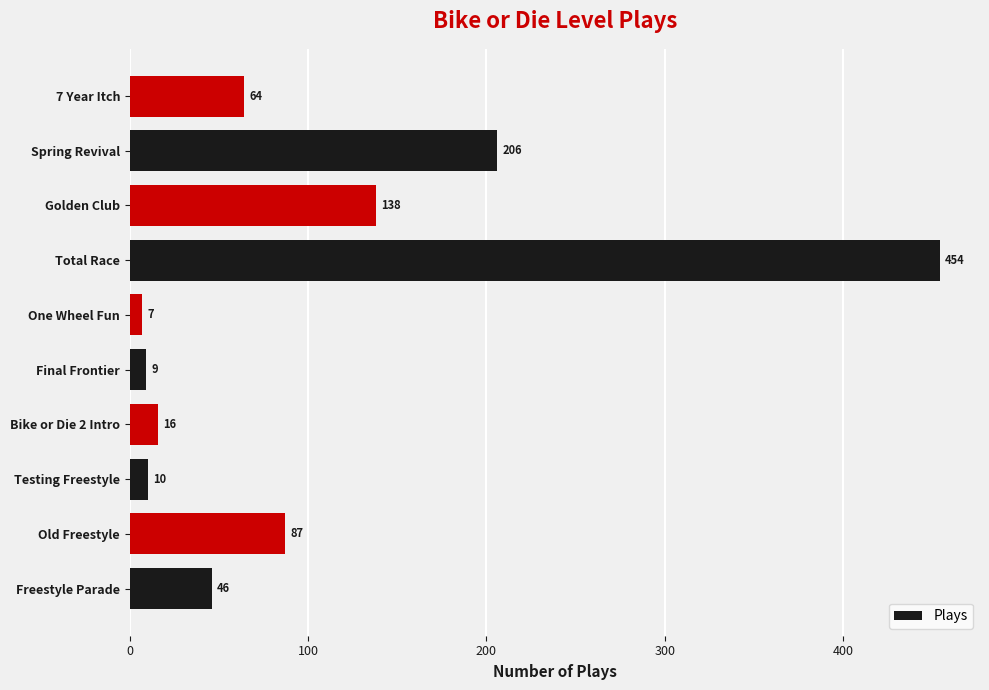

Reading bottom to top, transcribe all the data shown in this chart.

46	87	10	16	9	7	454	138	206	64